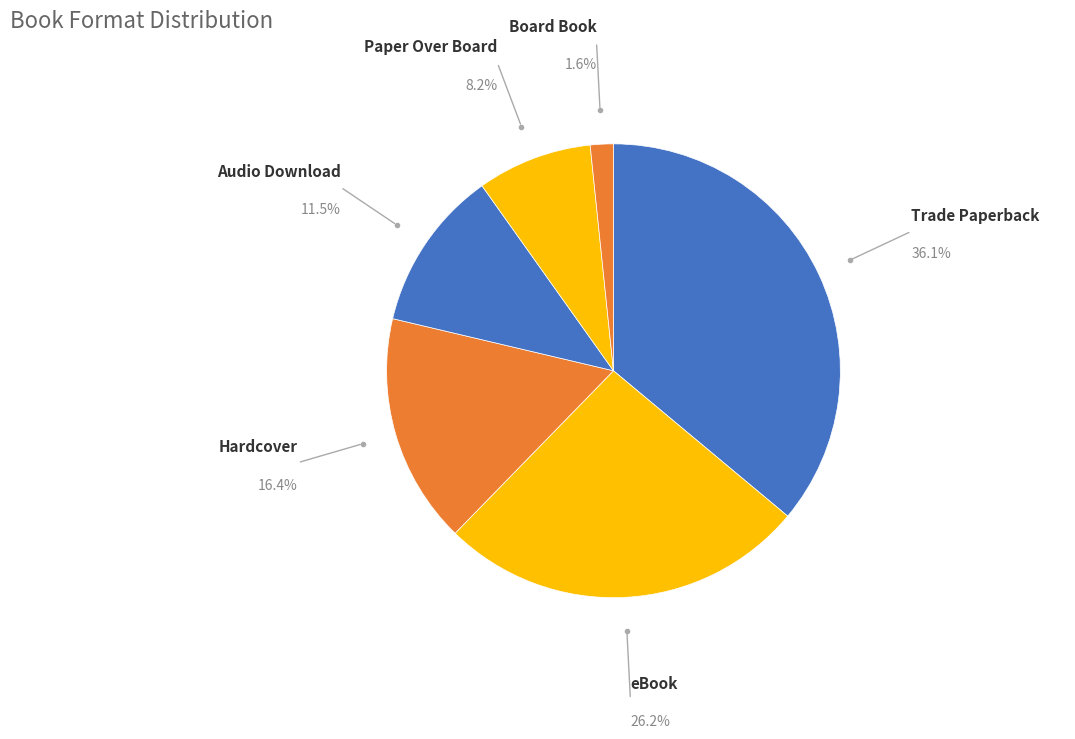

Count the number of slices in the pie.

6